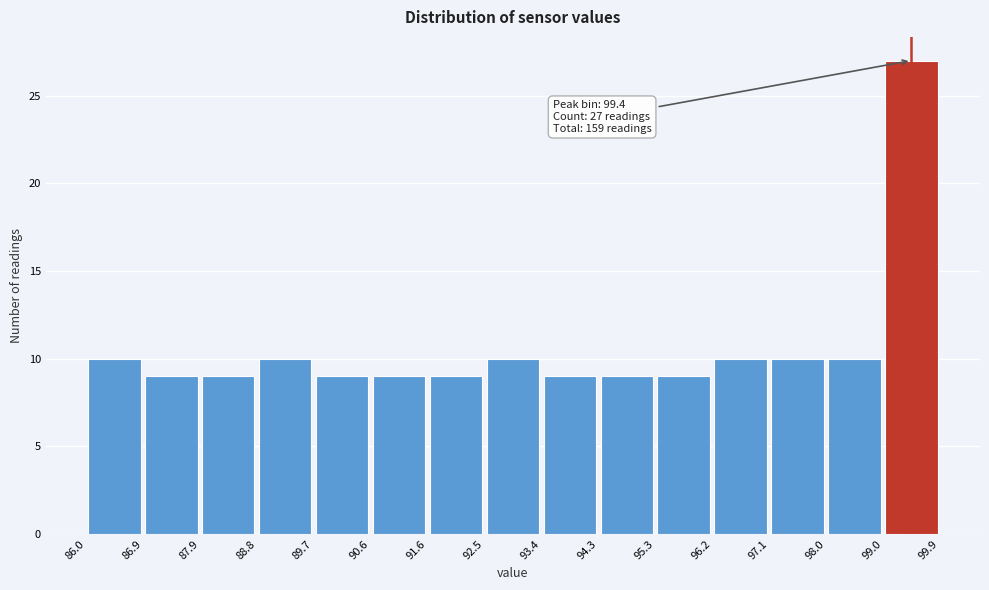

Which range on the x-axis has the tallest bar?

99.0 to 99.9